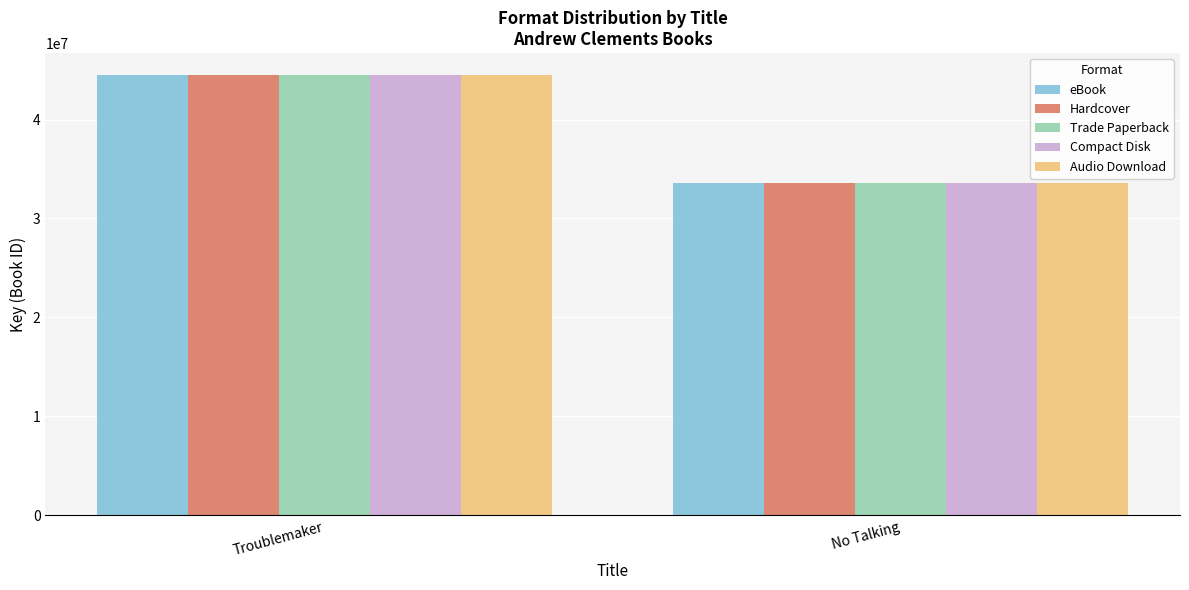

How many values in the Hardcover series are below 44494481?

1